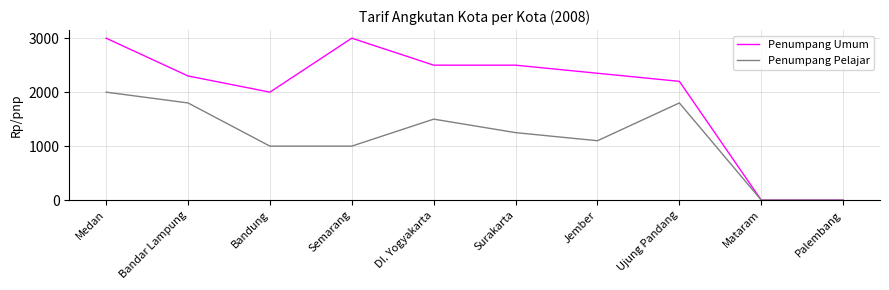

Read the Penumpang Pelajar value at Semarang.

1000